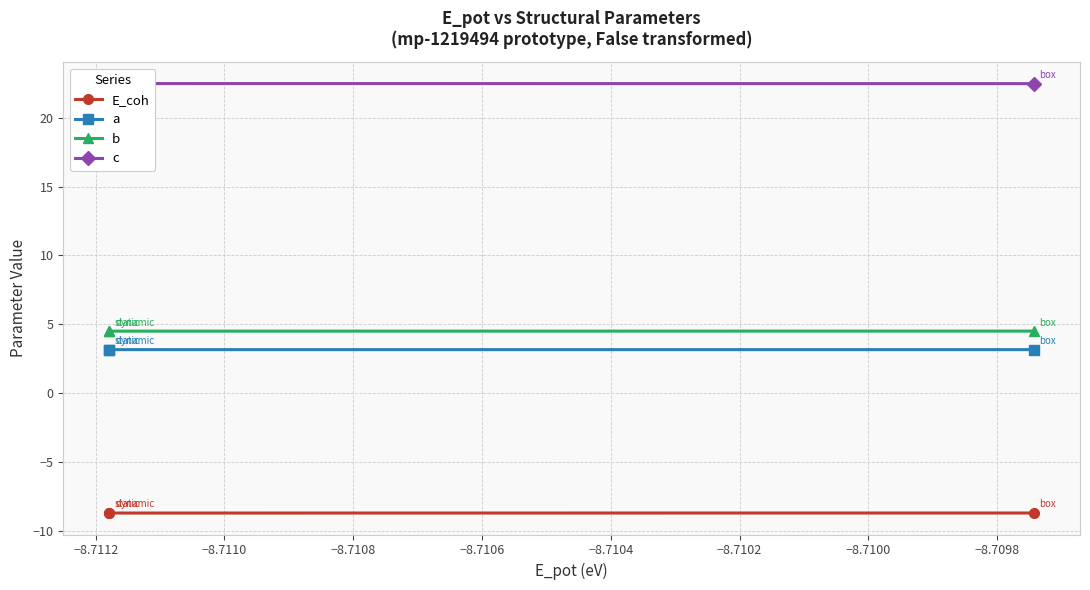

What is the value of the E_coh point at the 2nd from the left?

-8.7